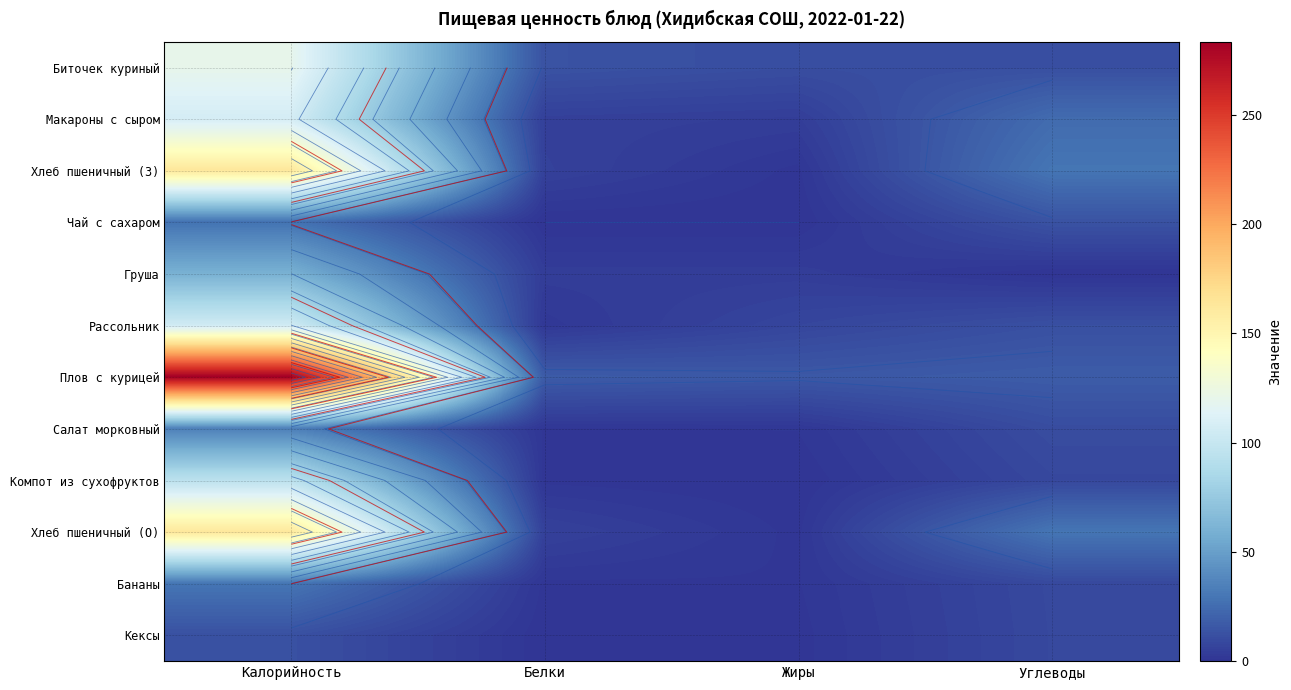

At which category is the sum across all series the highest?

Калорийность